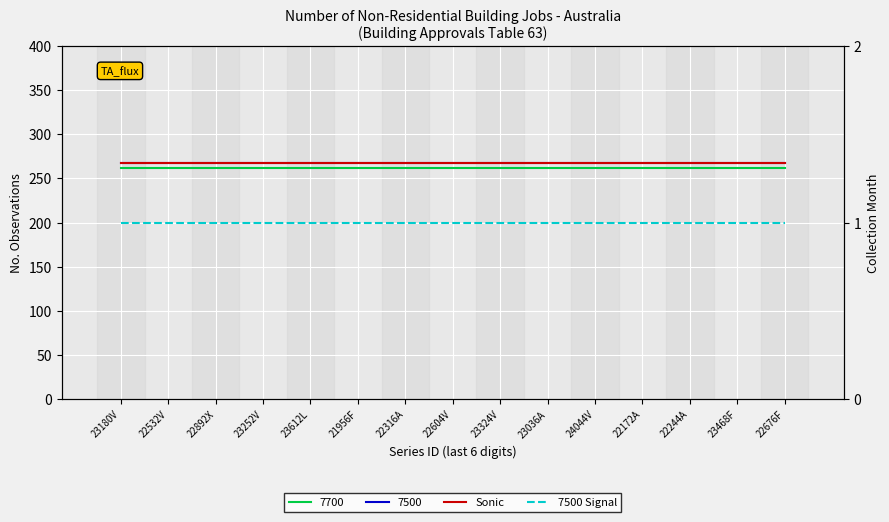

The value of 7500 Signal at 22604V is 1. True or false?

True